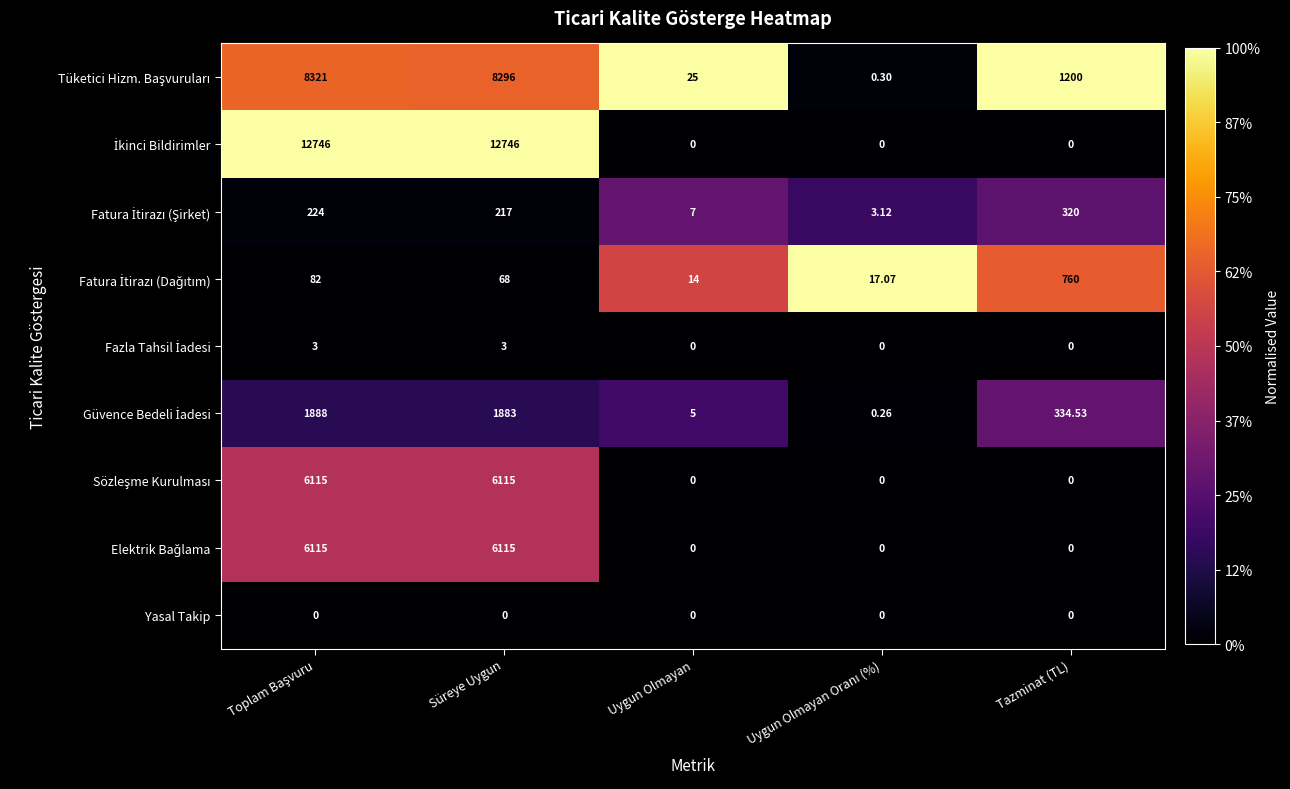

How many data points does each series have?

5